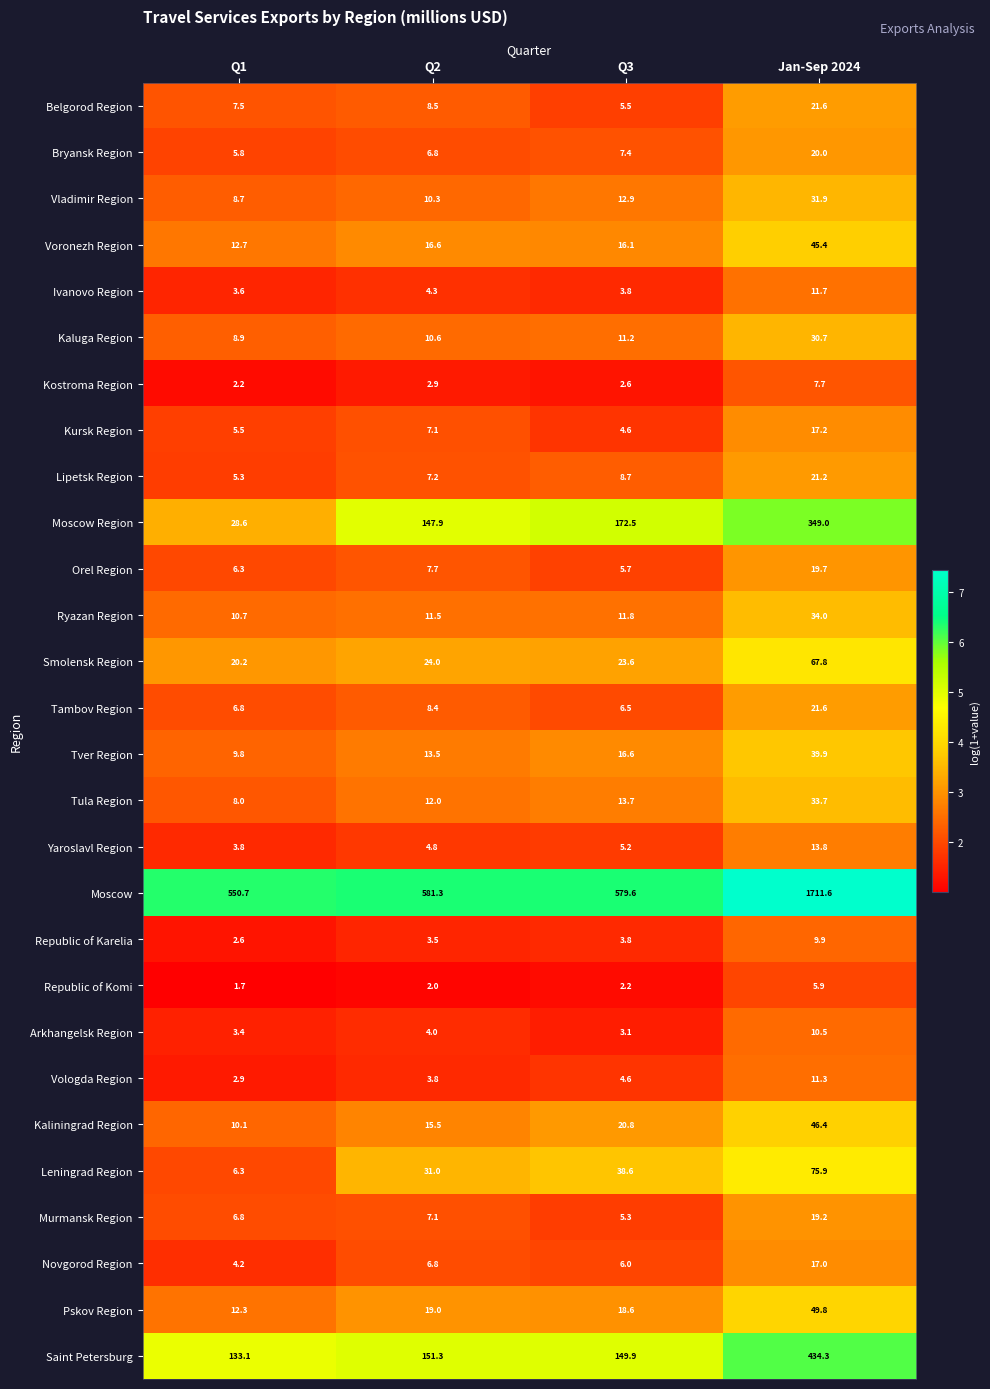

How many data points does each series have?

4